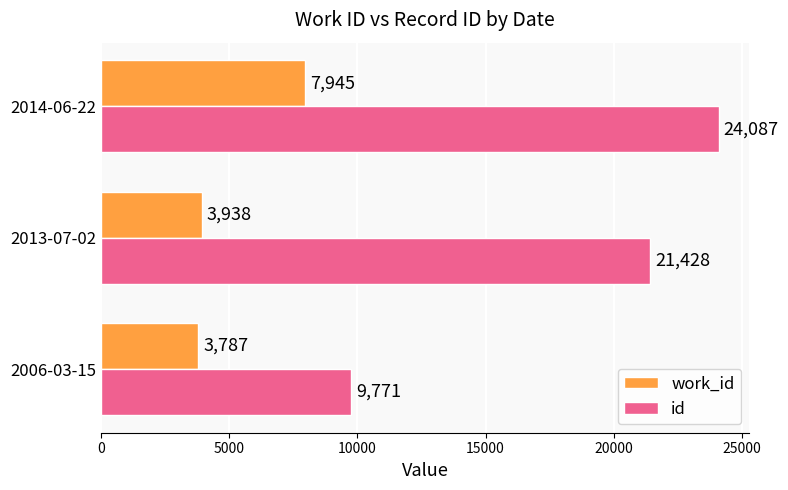

Rank the categories by id value from lowest to highest.

2006-03-15, 2013-07-02, 2014-06-22